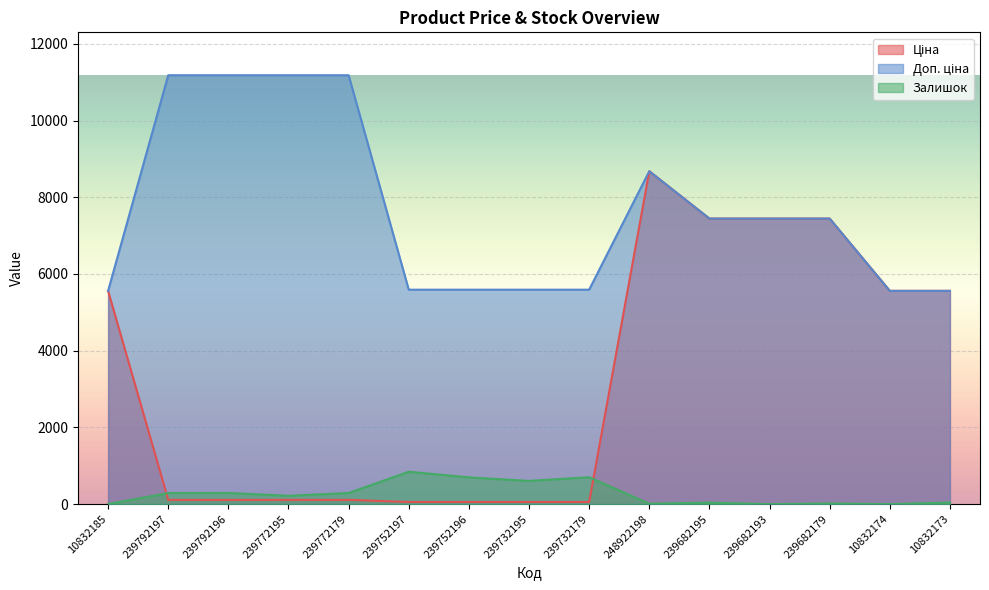

The value of Ціна at 239682179 is 7444.6. True or false?

True